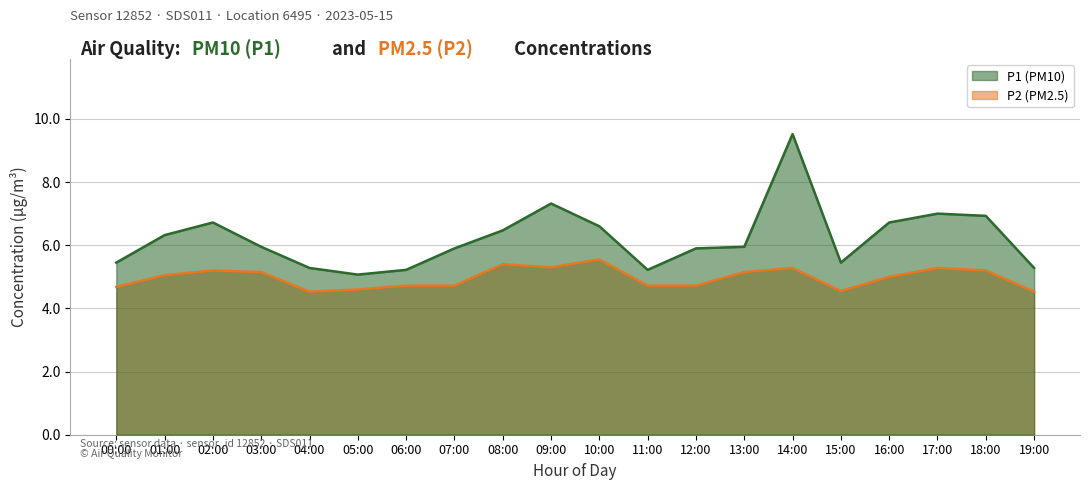

What is the label of the 3rd point from the left?

02:00